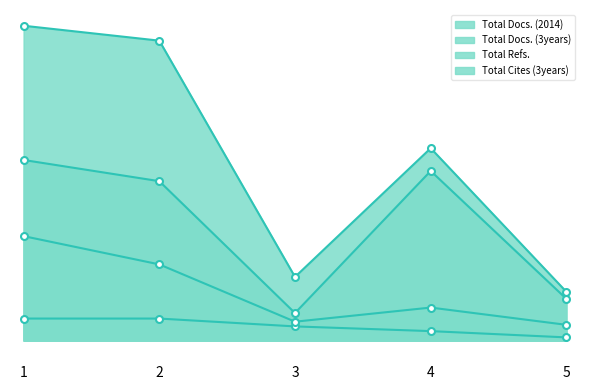

What is the value of the Total Cites (3years) point at the 3rd from the left?

35